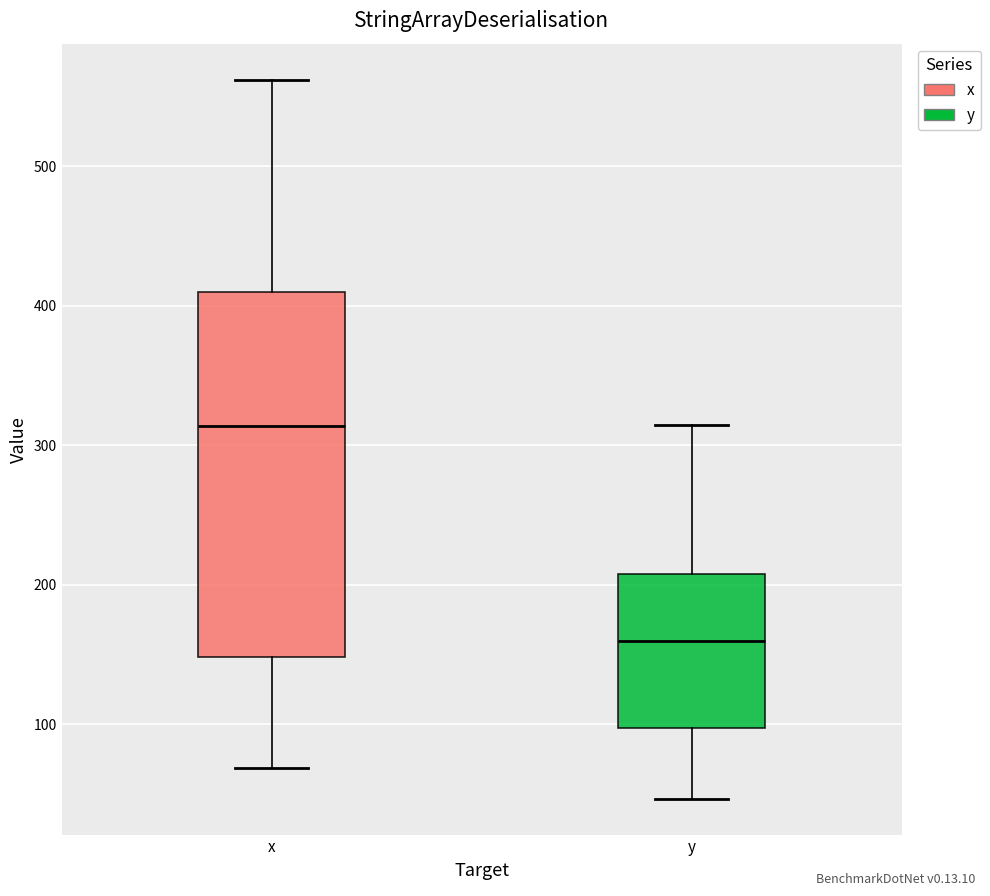

Reading left to right, transcribe this box plot: for each box, give where its median line is, the range the box spans, and where its two whiskers end, as read against the y-axis. The values are not printed on the chart, so give them approximately, as read against the axis.

x: median 310, box 150 to 410, whiskers 70 to 560
y: median 160, box 100 to 210, whiskers 50 to 310